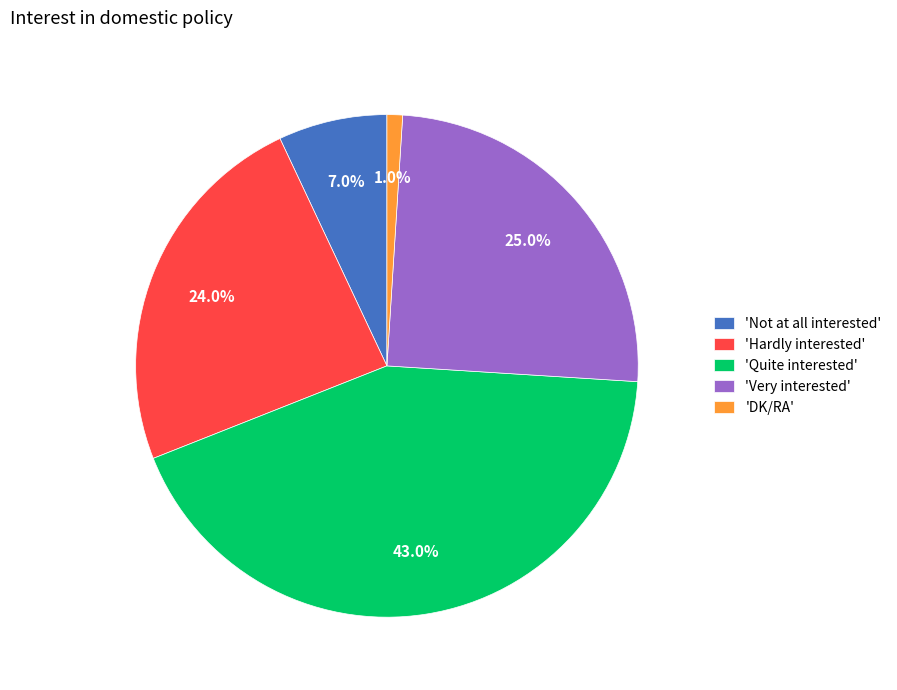

Combined, what portion of the pie is 'Hardly interested' and 'Not at all interested'?

31.0%